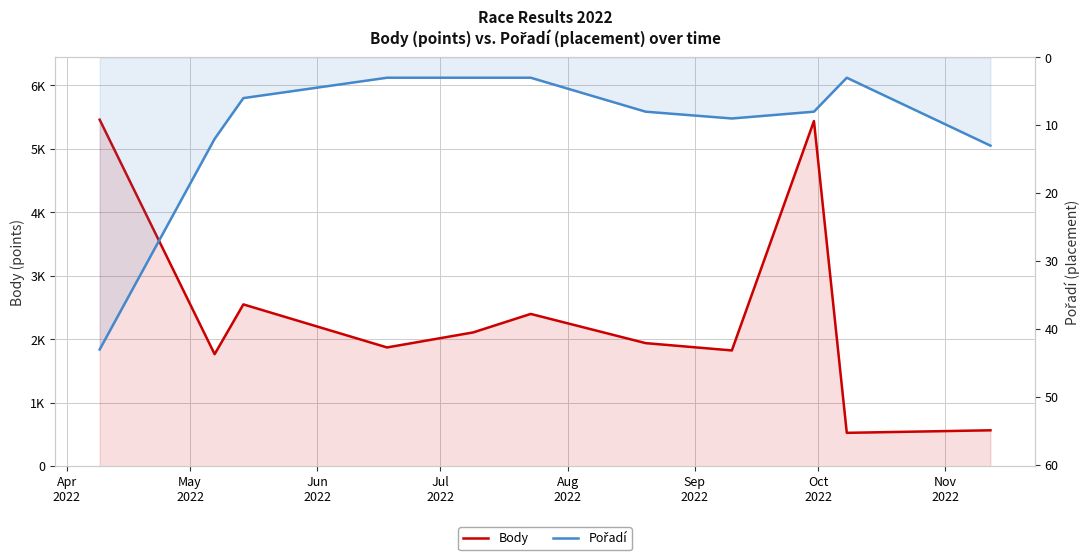

Which series has the largest range (max minus min)?

Body